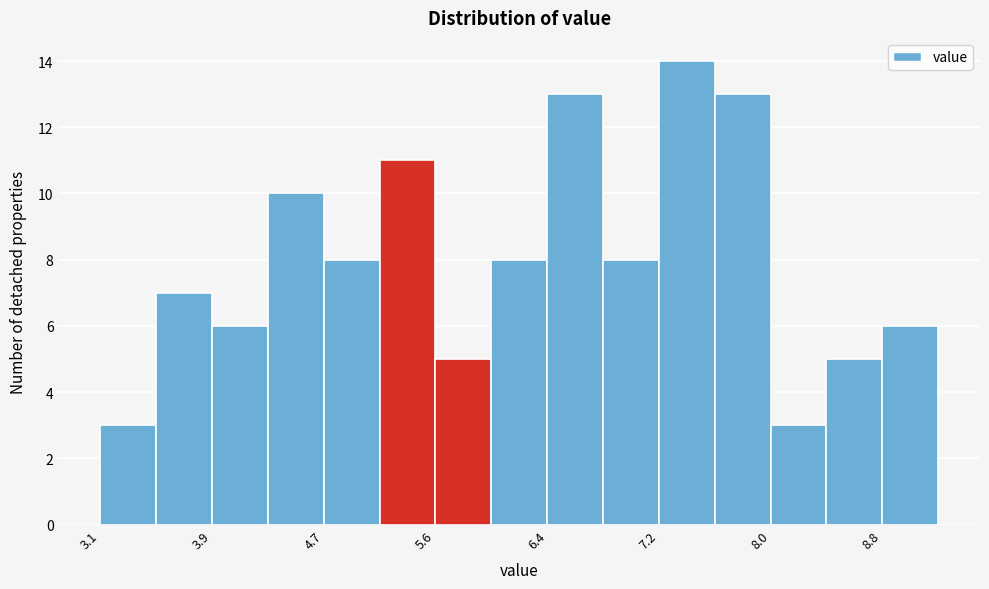

Over which range of the x-axis is the bar tallest?

7.2 to 7.6